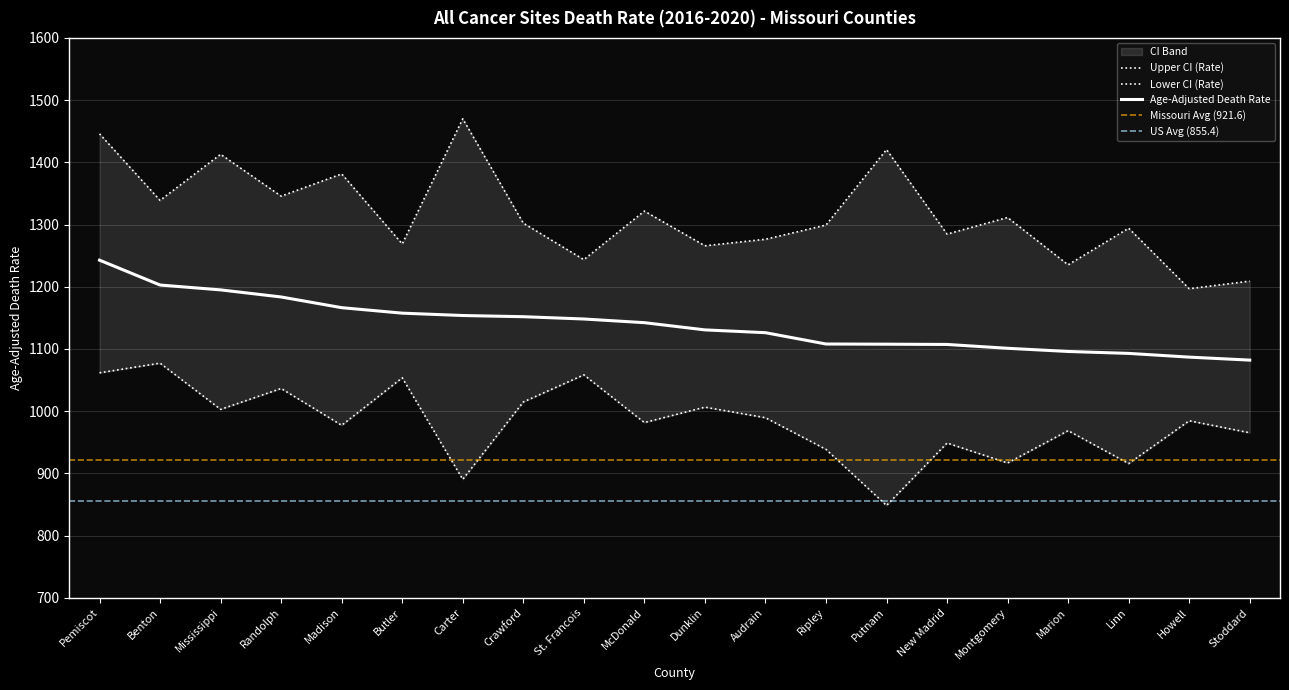

Which category has the highest value in the Upper CI (Rate) series?

Carter